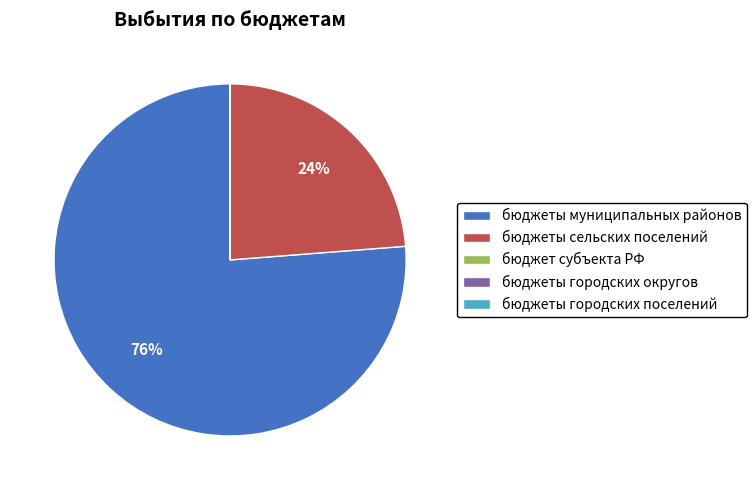

The бюджеты муниципальных районов slice represents 76% of the pie. True or false?

True